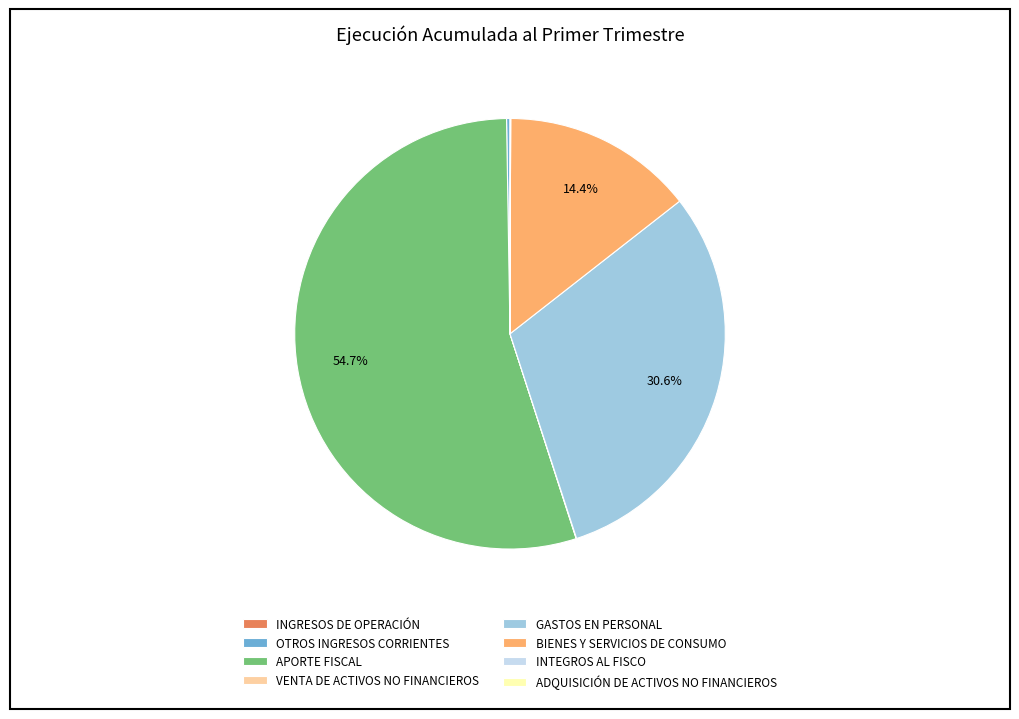

To the nearest percent, what is the difference between the largest and smallest slice percentages?

55%